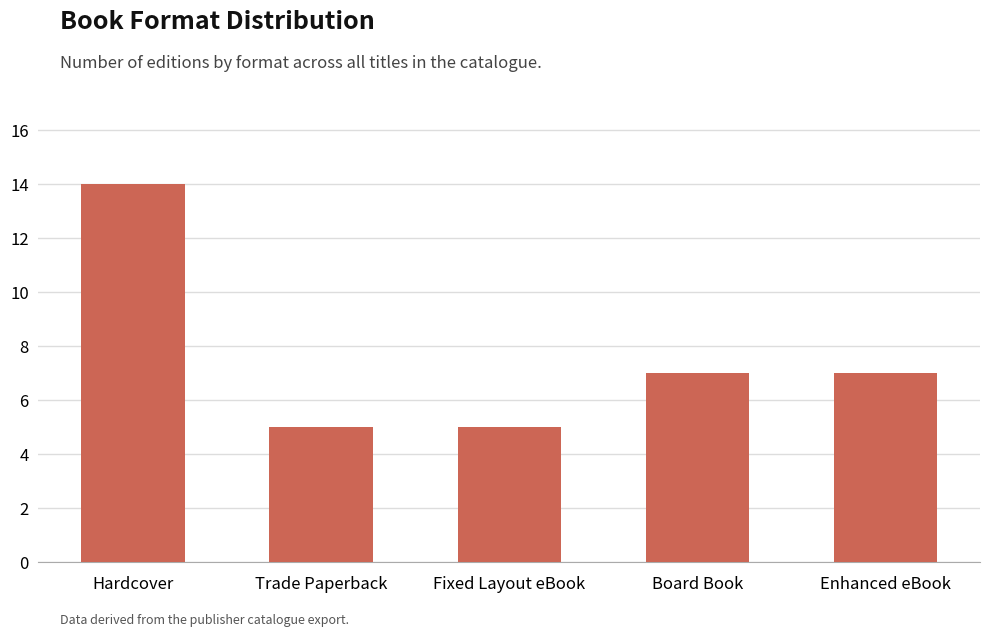

What is the difference between the maximum and minimum values?

9